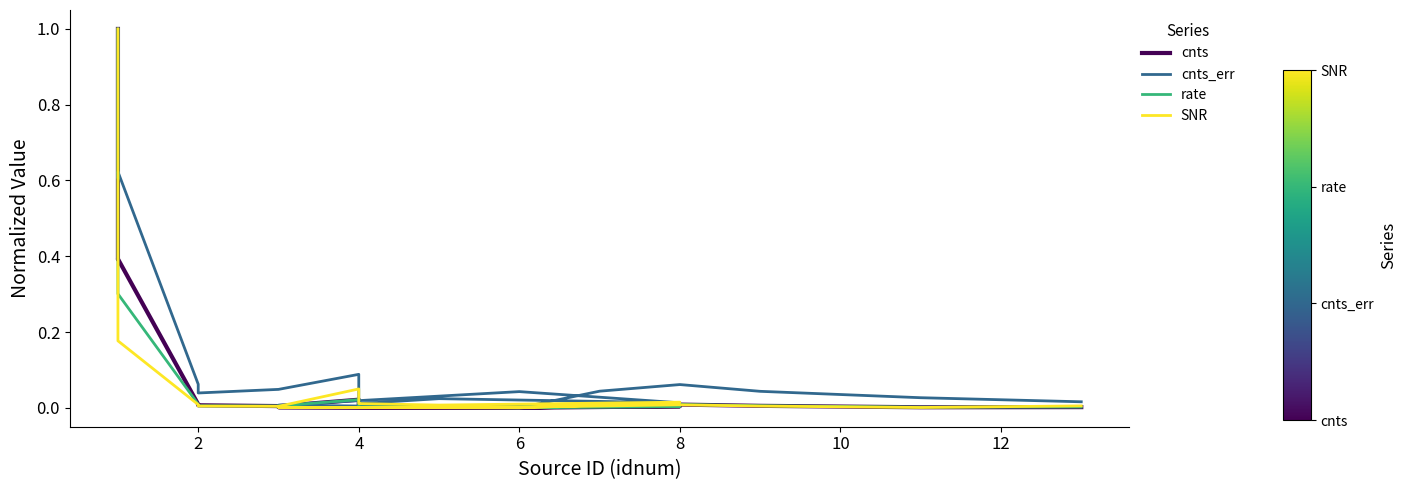

True or false: cnts_err has a value of 0.0 at 6.

True